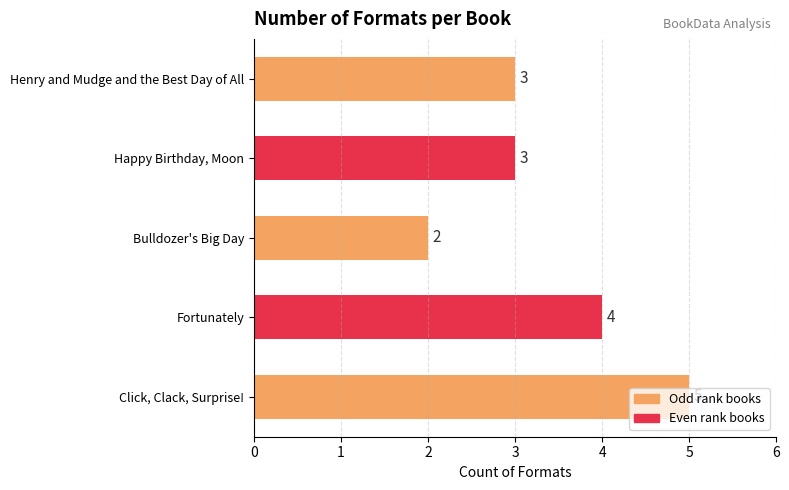

Are the bars grouped side by side (vs. stacked)?

No